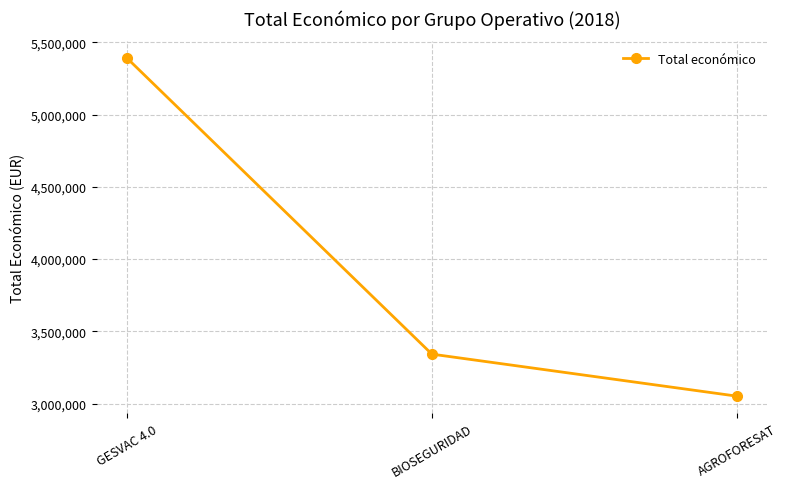

Reading left to right, extract all data points from this chart.

GESVAC 4.0=5390598	BIOSEGURIDAD=3342252	AGROFORESAT=3051573